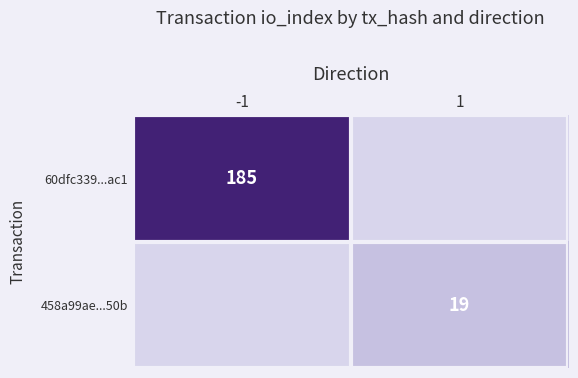

True or false: 60dfc339...ac1 has a value of 185 at -1.

True